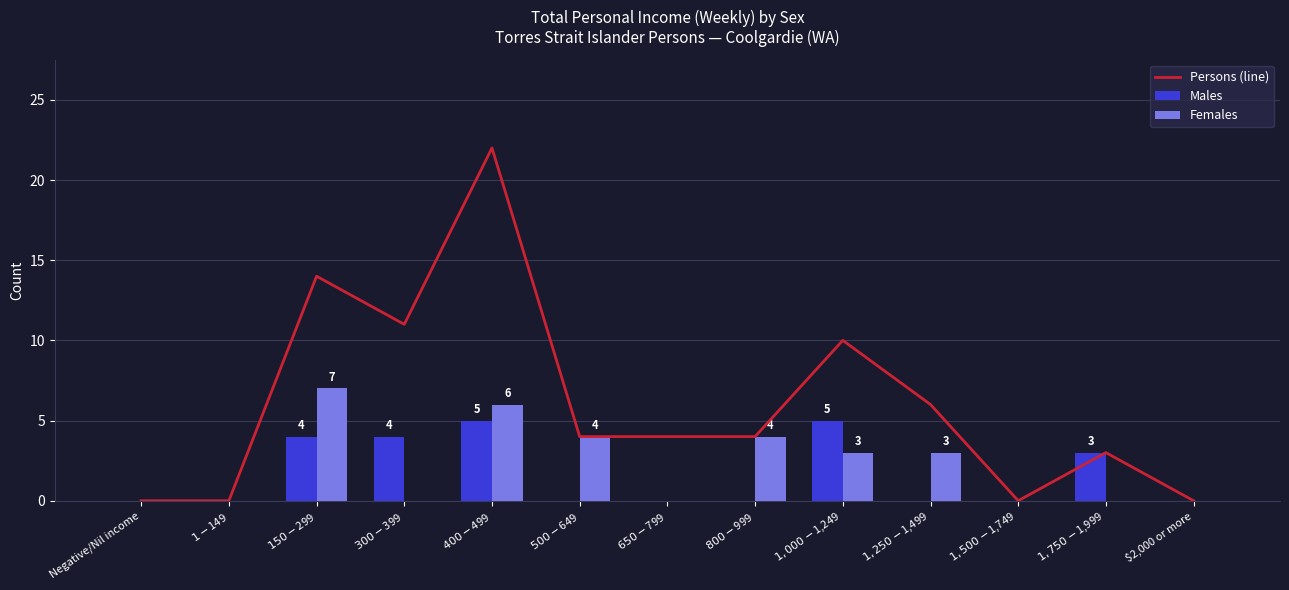

What are all the series names shown in the legend?

Persons (line), Males, Females